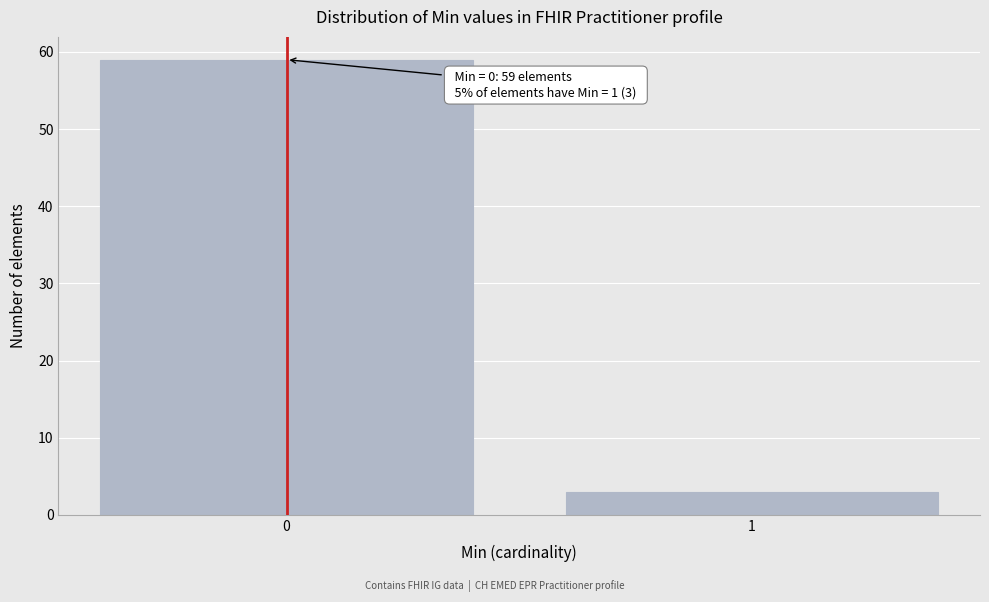

Reading right to left, list all the values displayed in this chart.

3	59